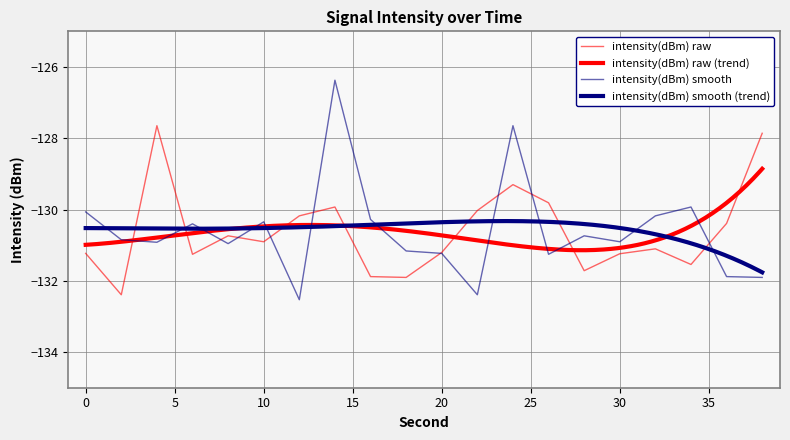

How many categories are shown in the chart?

20